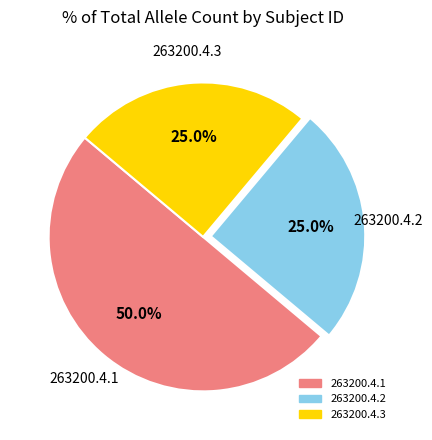

What is the largest slice in the pie chart?

263200.4.1